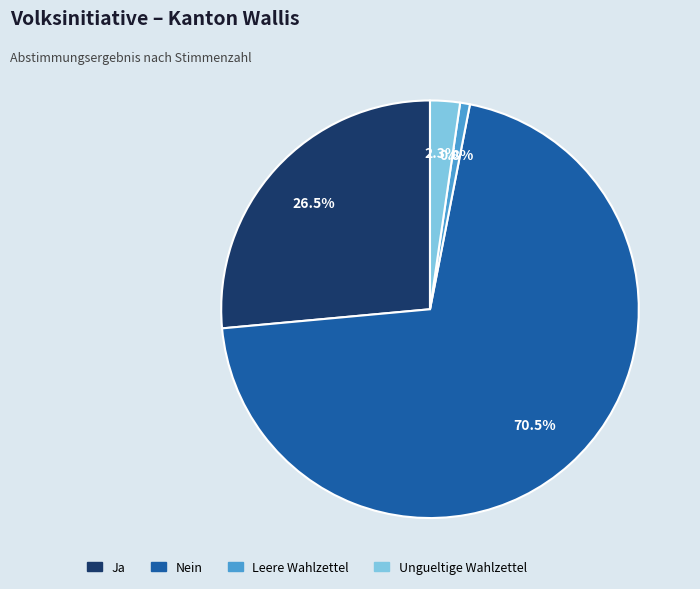

What is the total percentage of Ja and Nein?

96.9%